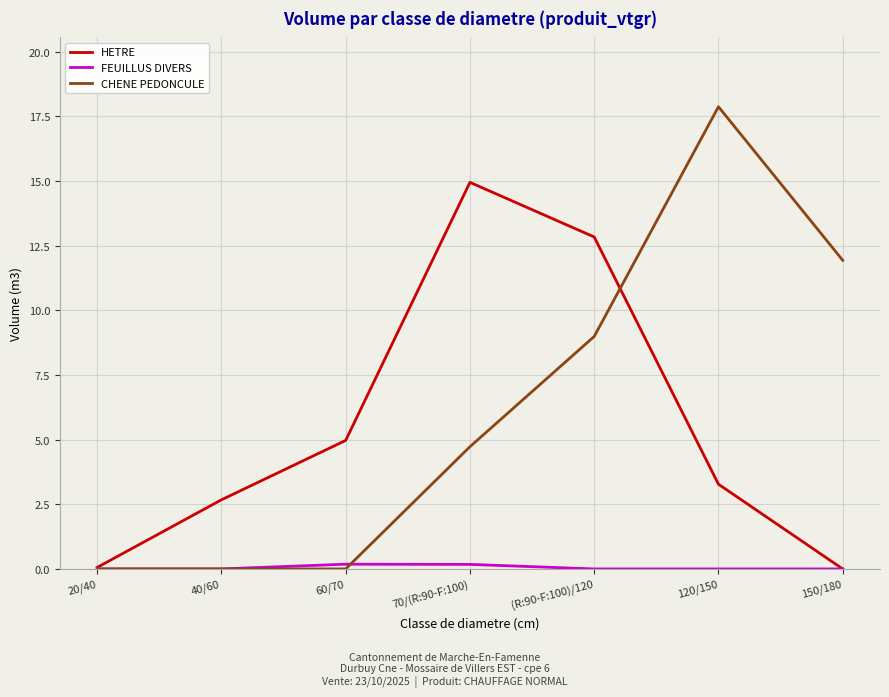

Which series has the widest spread of values?

CHENE PEDONCULE